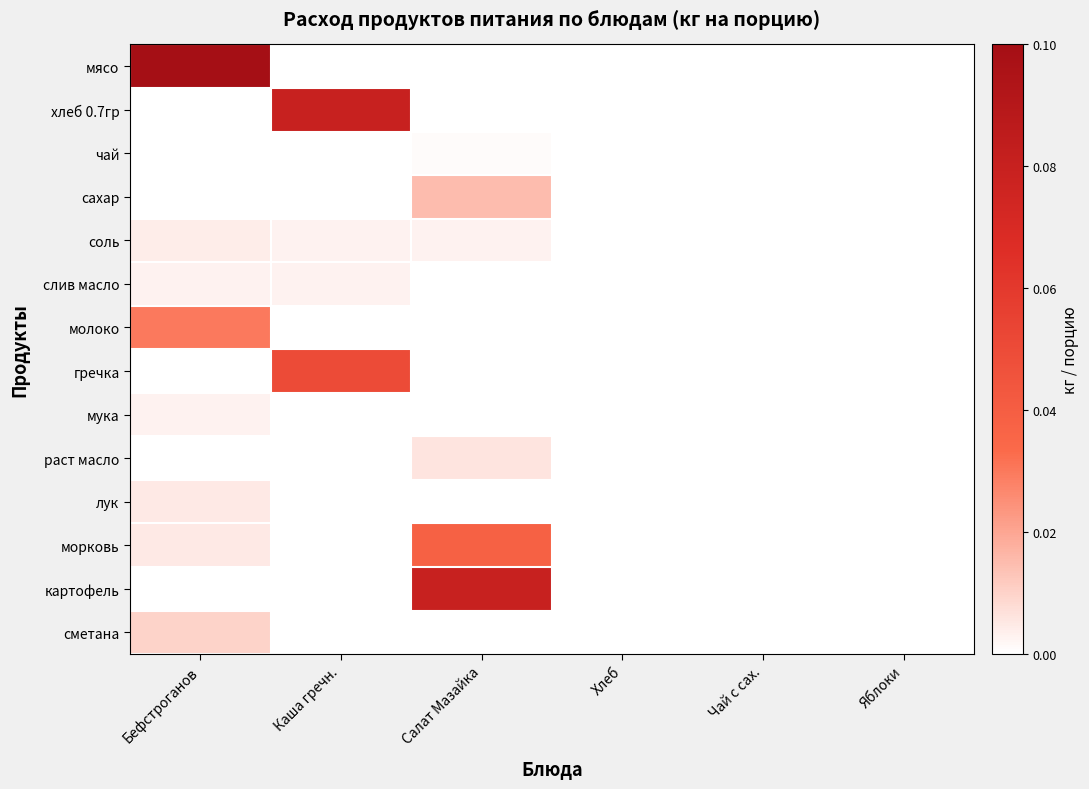

Reading left to right, list all the values displayed in this chart.

мясо: Бефстроганов=0.1	Каша гречн.=0.0	Салат Мазайка=0.0	Хлеб=0.0	Чай с сах.=0.0	Яблоки=0.0
хлеб 0.7гр: Бефстроганов=0.0	Каша гречн.=0.1	Салат Мазайка=0.0	Хлеб=0.0	Чай с сах.=0.0	Яблоки=0.0
чай: Бефстроганов=0.0	Каша гречн.=0.0	Салат Мазайка=0.0	Хлеб=0.0	Чай с сах.=0.0	Яблоки=0.0
сахар: Бефстроганов=0.0	Каша гречн.=0.0	Салат Мазайка=0.0	Хлеб=0.0	Чай с сах.=0.0	Яблоки=0.0
соль: Бефстроганов=0.0	Каша гречн.=0.0	Салат Мазайка=0.0	Хлеб=0.0	Чай с сах.=0.0	Яблоки=0.0
слив масло: Бефстроганов=0.0	Каша гречн.=0.0	Салат Мазайка=0.0	Хлеб=0.0	Чай с сах.=0.0	Яблоки=0.0
молоко: Бефстроганов=0.0	Каша гречн.=0.0	Салат Мазайка=0.0	Хлеб=0.0	Чай с сах.=0.0	Яблоки=0.0
гречка: Бефстроганов=0.0	Каша гречн.=0.1	Салат Мазайка=0.0	Хлеб=0.0	Чай с сах.=0.0	Яблоки=0.0
мука: Бефстроганов=0.0	Каша гречн.=0.0	Салат Мазайка=0.0	Хлеб=0.0	Чай с сах.=0.0	Яблоки=0.0
раст масло: Бефстроганов=0.0	Каша гречн.=0.0	Салат Мазайка=0.0	Хлеб=0.0	Чай с сах.=0.0	Яблоки=0.0
лук: Бефстроганов=0.0	Каша гречн.=0.0	Салат Мазайка=0.0	Хлеб=0.0	Чай с сах.=0.0	Яблоки=0.0
морковь: Бефстроганов=0.0	Каша гречн.=0.0	Салат Мазайка=0.0	Хлеб=0.0	Чай с сах.=0.0	Яблоки=0.0
картофель: Бефстроганов=0.0	Каша гречн.=0.0	Салат Мазайка=0.1	Хлеб=0.0	Чай с сах.=0.0	Яблоки=0.0
сметана: Бефстроганов=0.0	Каша гречн.=0.0	Салат Мазайка=0.0	Хлеб=0.0	Чай с сах.=0.0	Яблоки=0.0